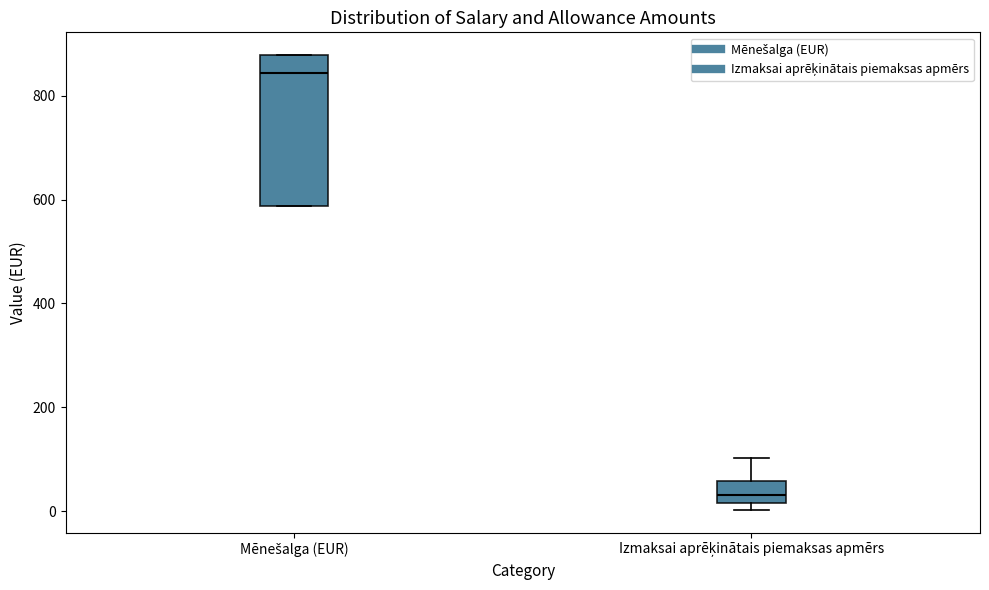

Which box is the tallest, from its lower edge to its upper edge?

Mēnešalga (EUR)